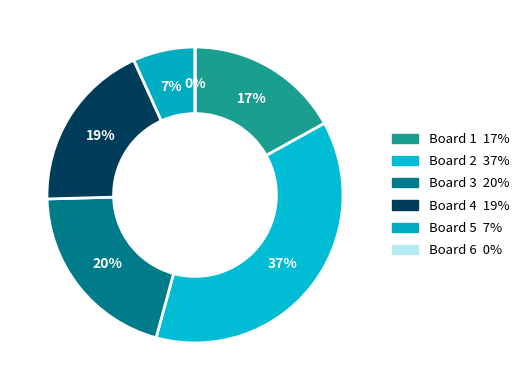

Which has a higher value, Board 4 or Board 1?

Board 4